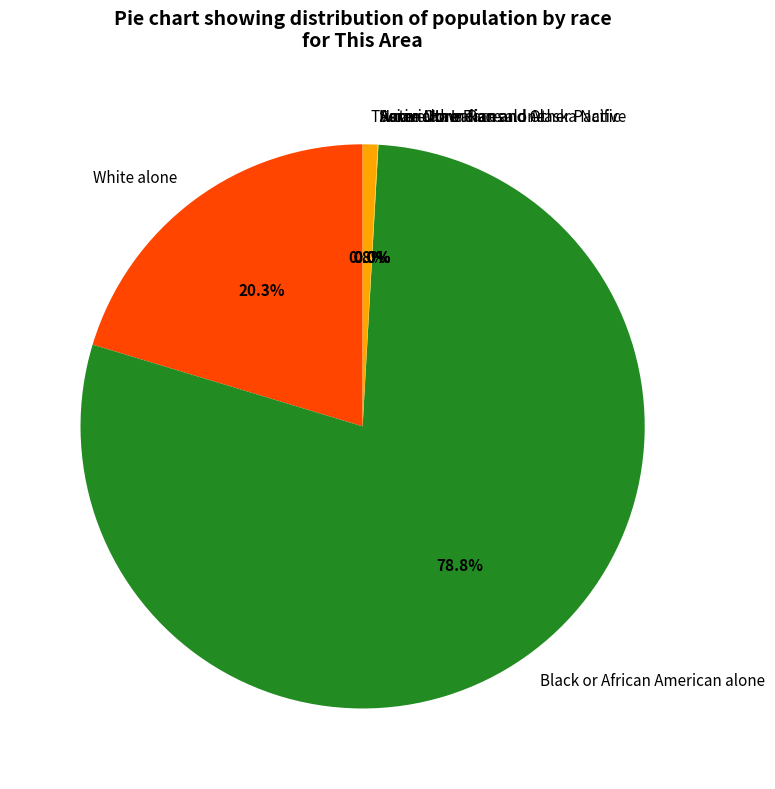

The Black or African American alone slice represents 90% of the pie. True or false?

False